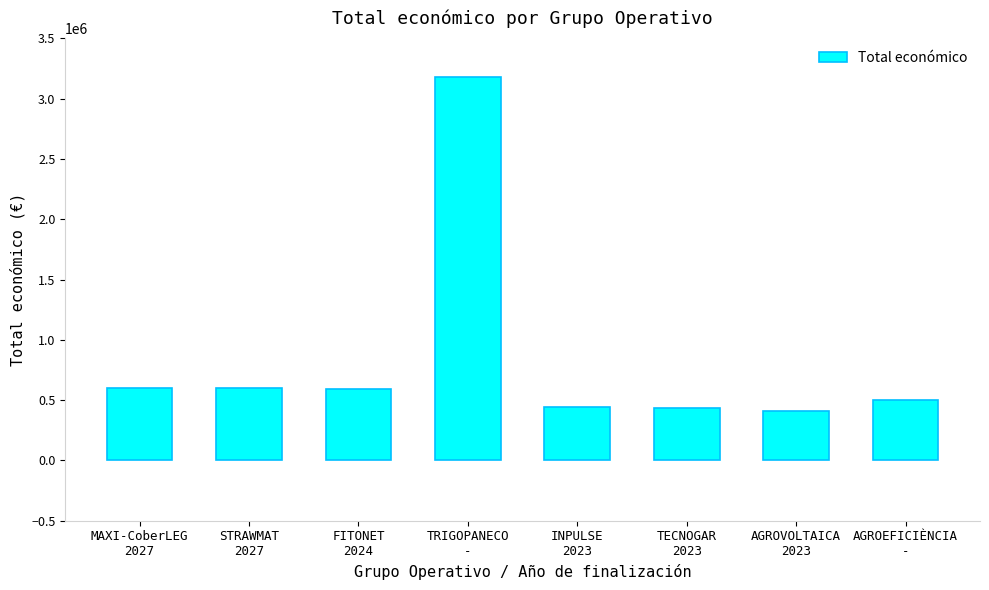

Does the chart contain stacked bars?

No